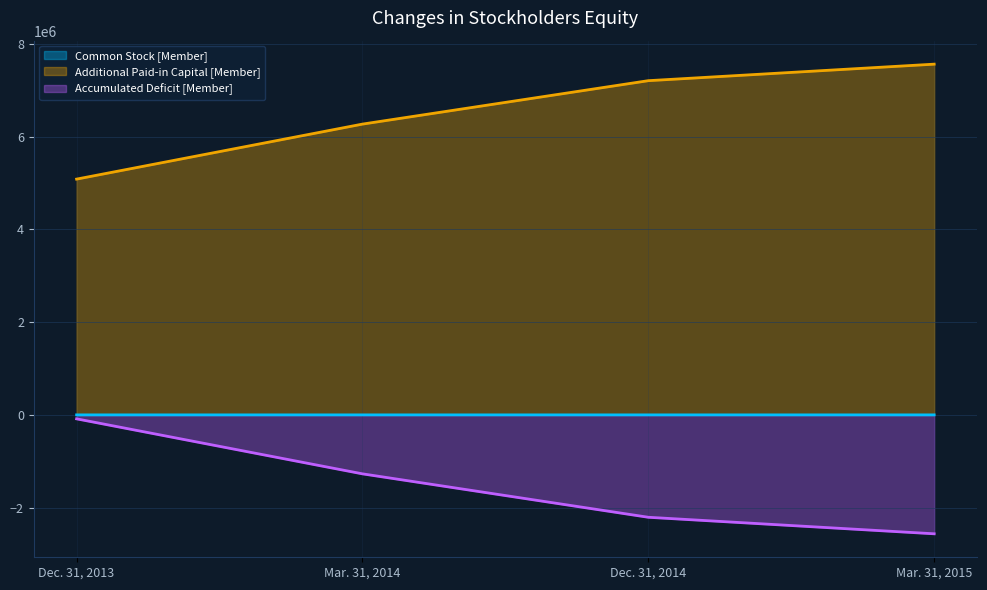

What is the smallest value displayed?

-2564173